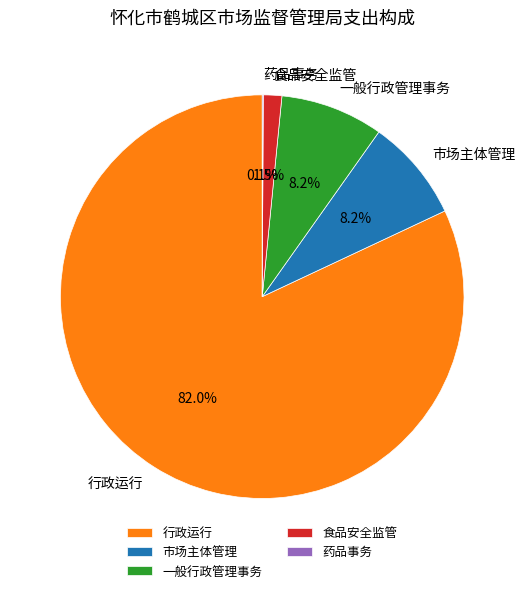

To the nearest percent, what is the average slice percentage?

20%